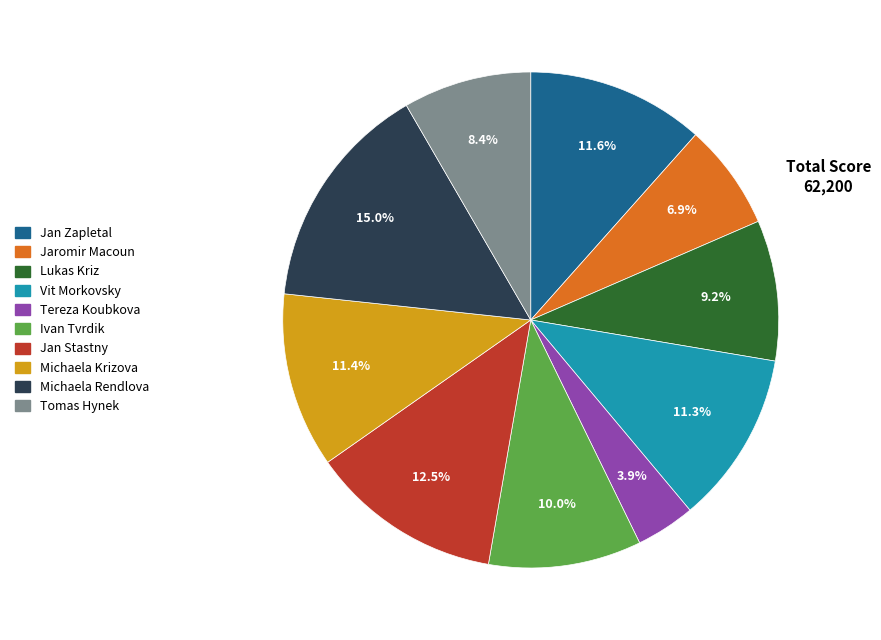

What is the ratio of the value at Jan Stastny to the value at Tomas Hynek?

1.5